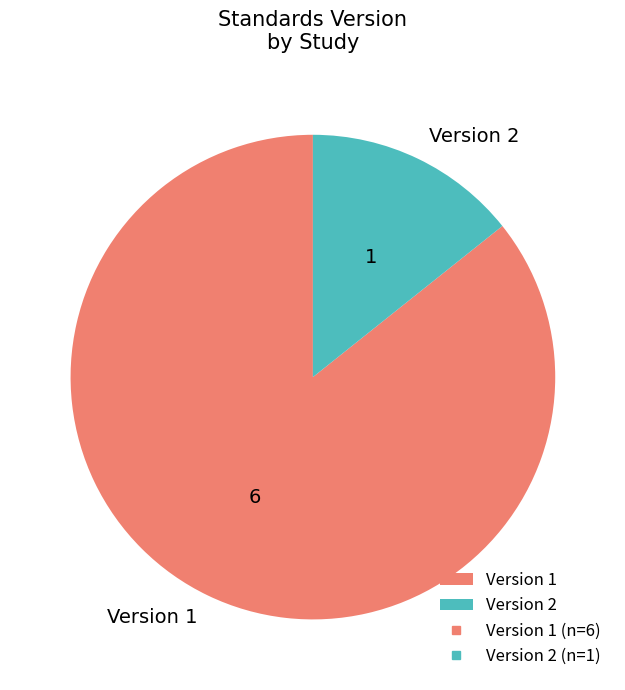

What is the largest slice in the pie chart?

Version 1